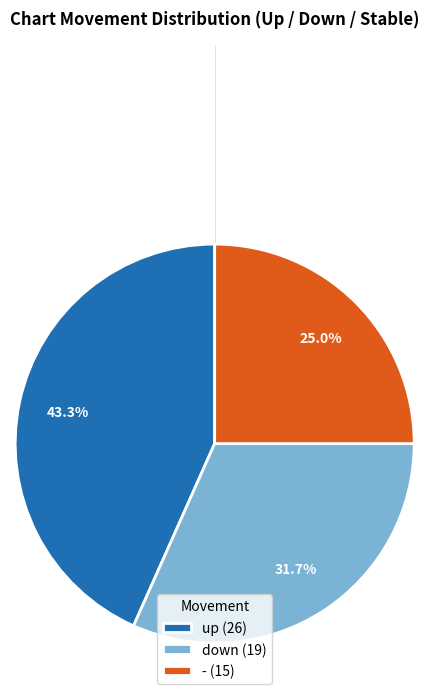

How much of the chart is everything except -?

75.0%